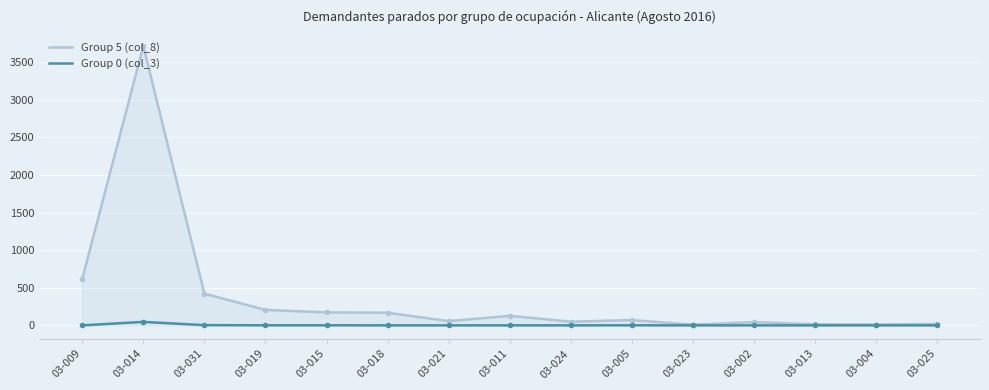

Rank the series by their average value, from highest to lowest.

Group 5 (col_8), Group 0 (col_3)